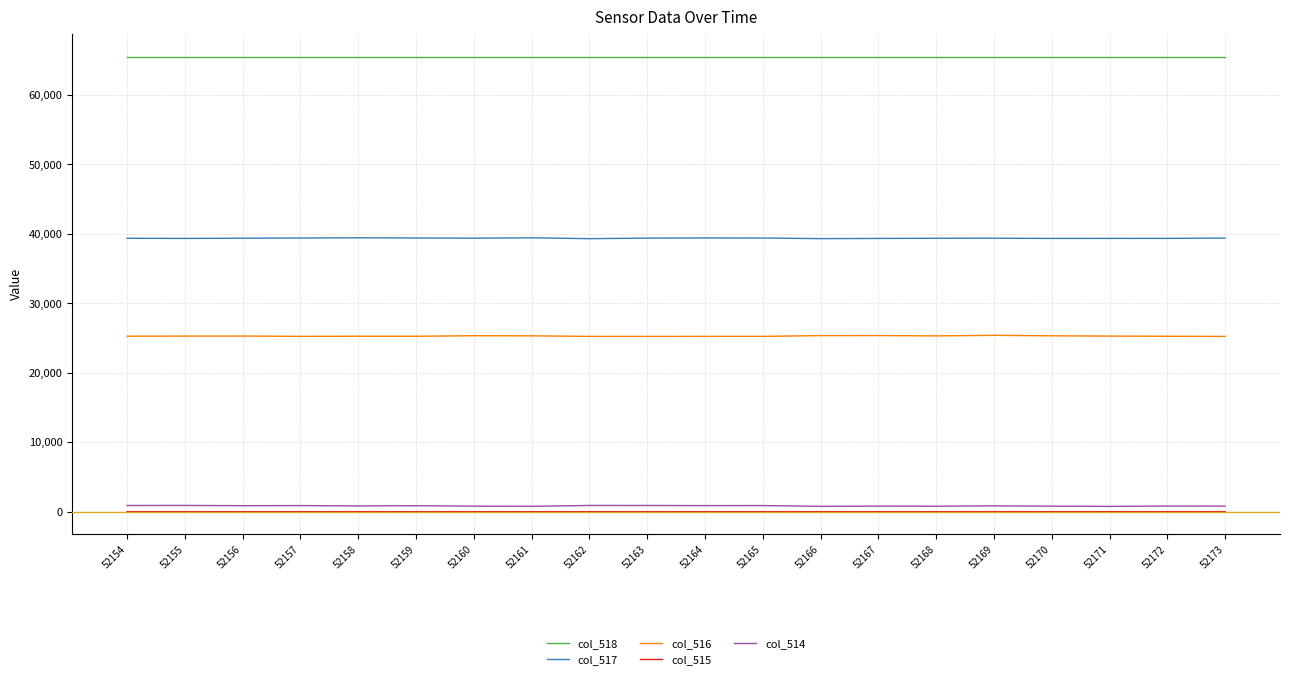

Is the value of col_517 at 52161 greater than the value of col_518 at 52168?

No